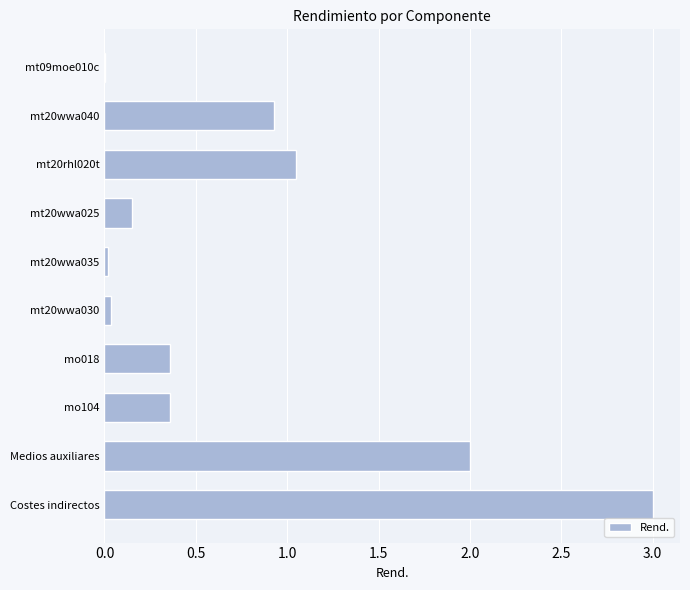

The chart shows a value of 0.0 at mt20wwa035. True or false?

True